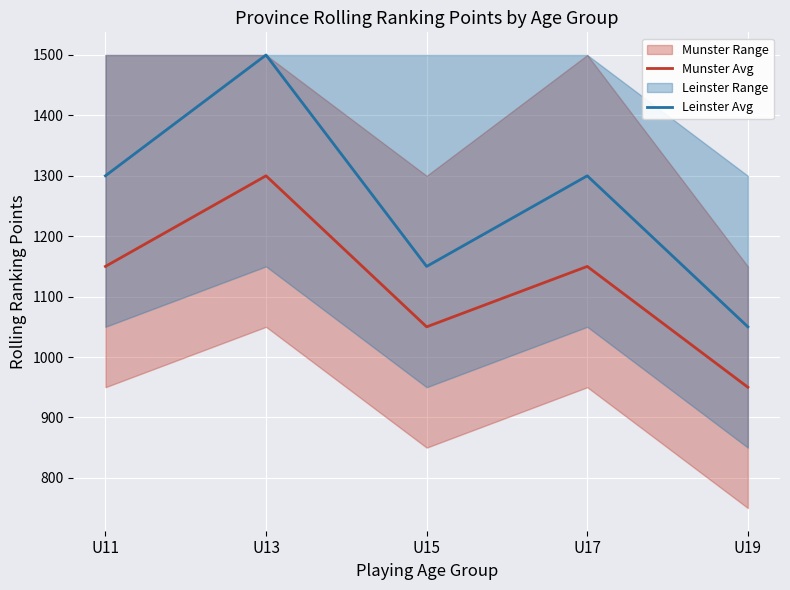

What is the highest value of the Leinster Avg series?

1500